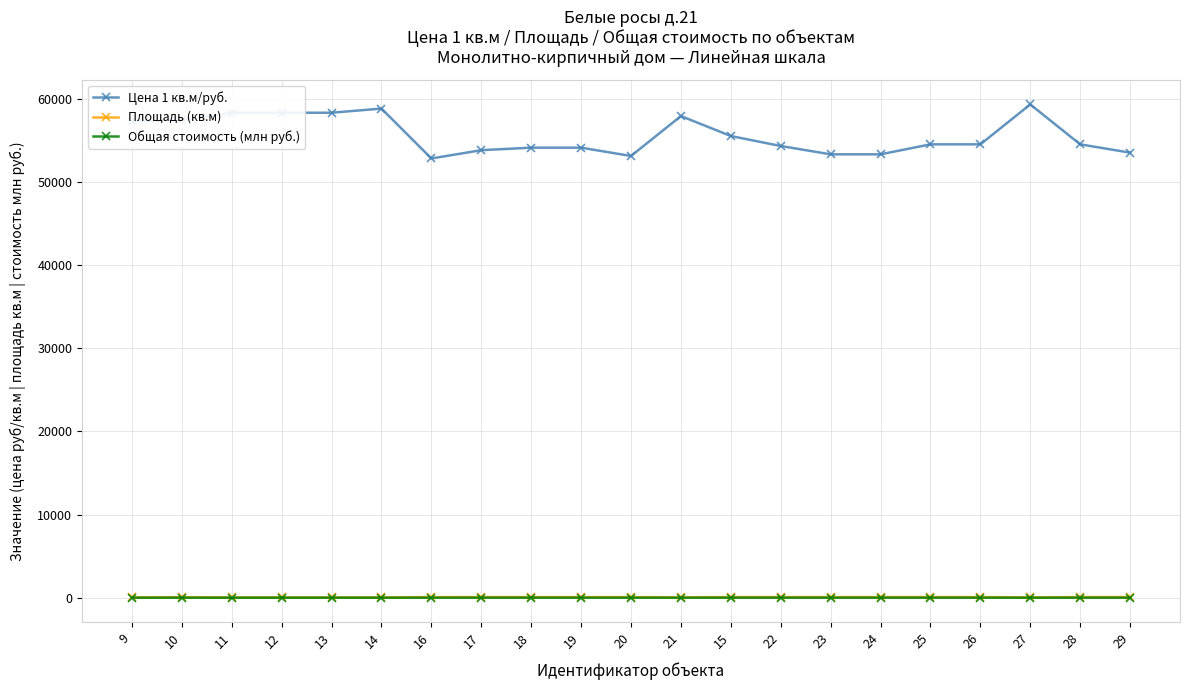

True or false: Цена 1 кв.м/руб. and Общая стоимость (млн руб.) intersect in this chart.

False